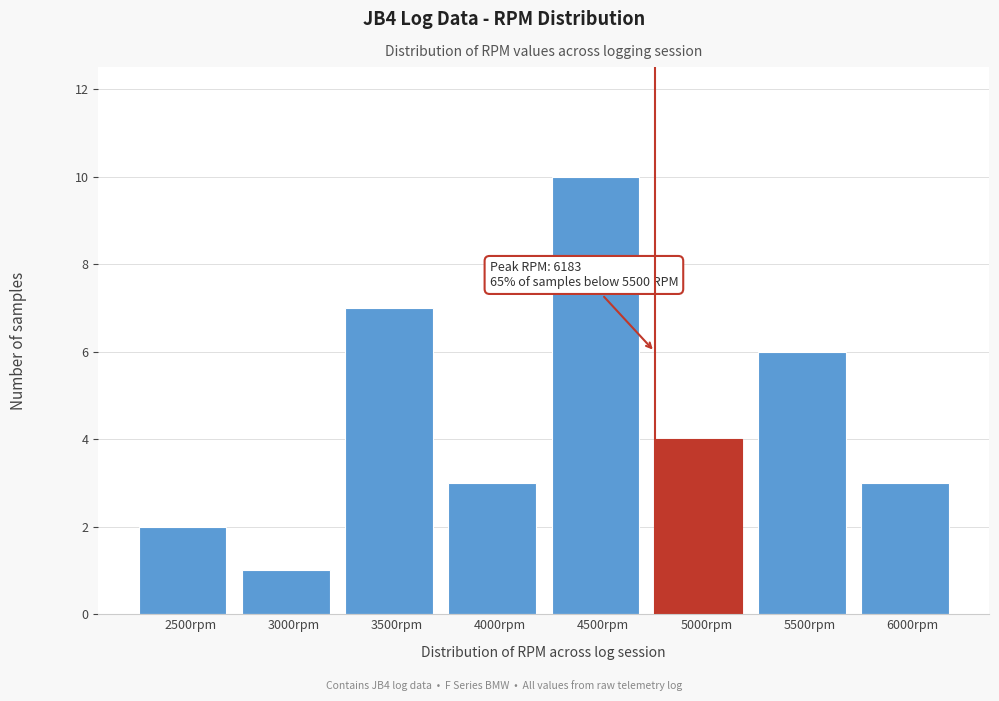

Reading right to left, what are all the values shown in this chart?

3	6	4	10	3	7	1	2